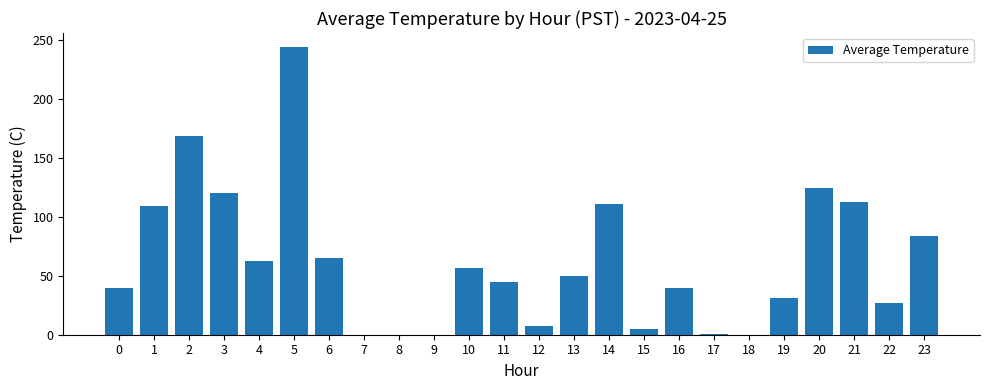

What is the sum of all values?

1506